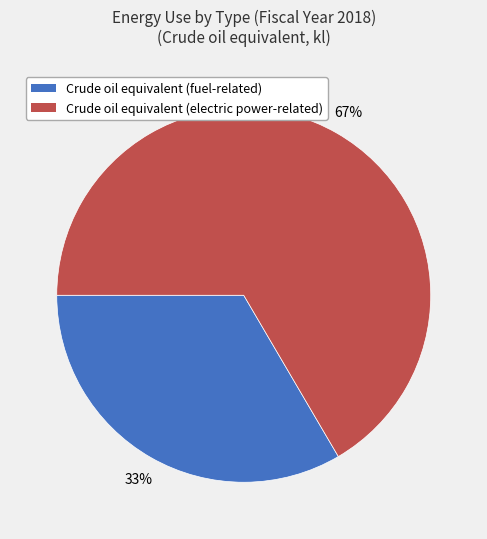

How many slices are in this pie chart?

2